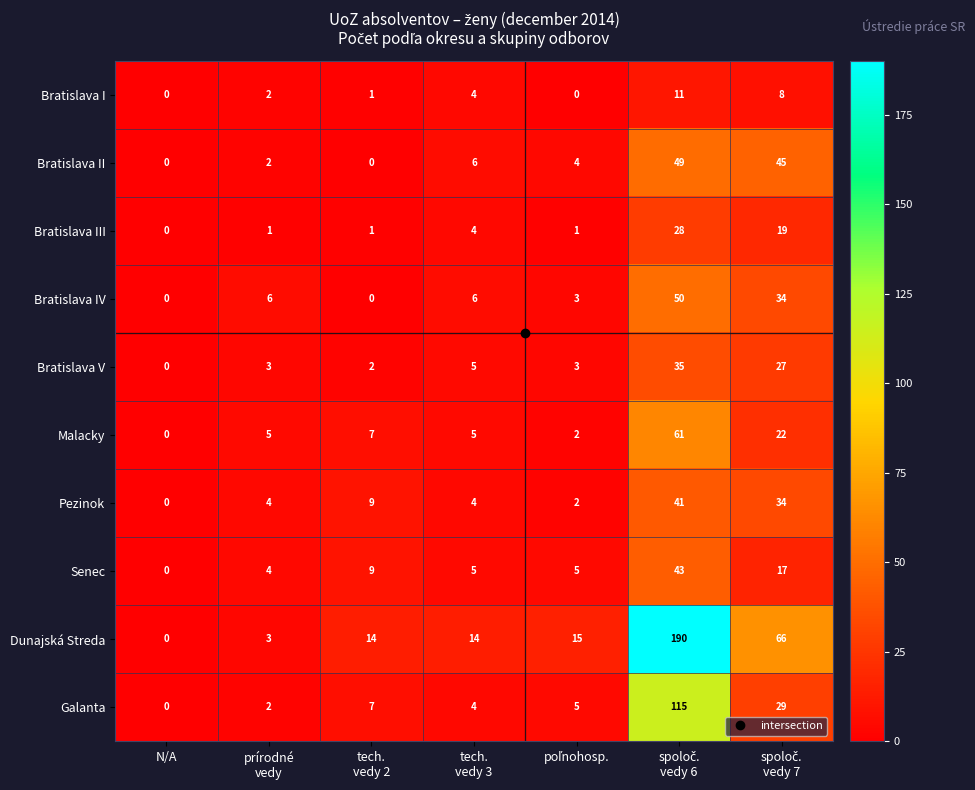

True or false: Bratislava I has a value of 0 at N/A.

True